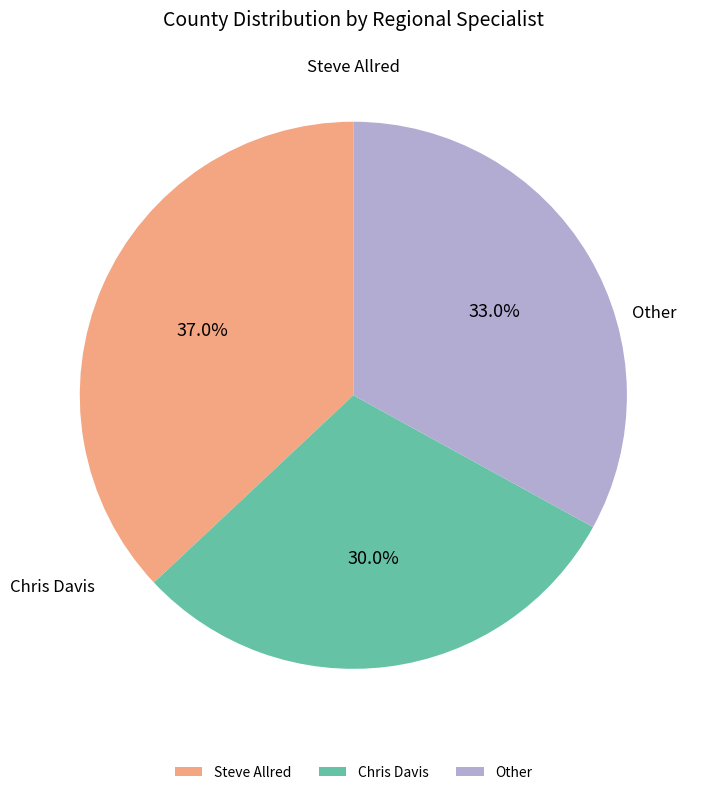

Which slice is the smallest?

Chris Davis